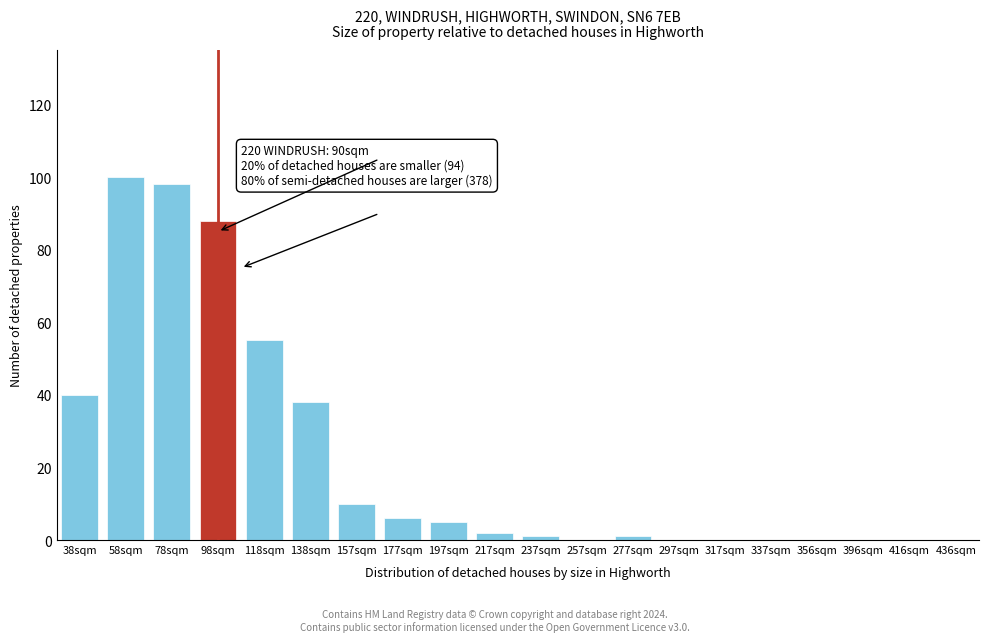

Reading left to right, transcribe all the data shown in this chart.

38sqm=40	58sqm=100	78sqm=98	98sqm=88	118sqm=55	138sqm=38	157sqm=10	177sqm=6	197sqm=5	217sqm=2	237sqm=1	257sqm=0	277sqm=1	297sqm=0	317sqm=0	337sqm=0	356sqm=0	396sqm=0	416sqm=0	436sqm=0